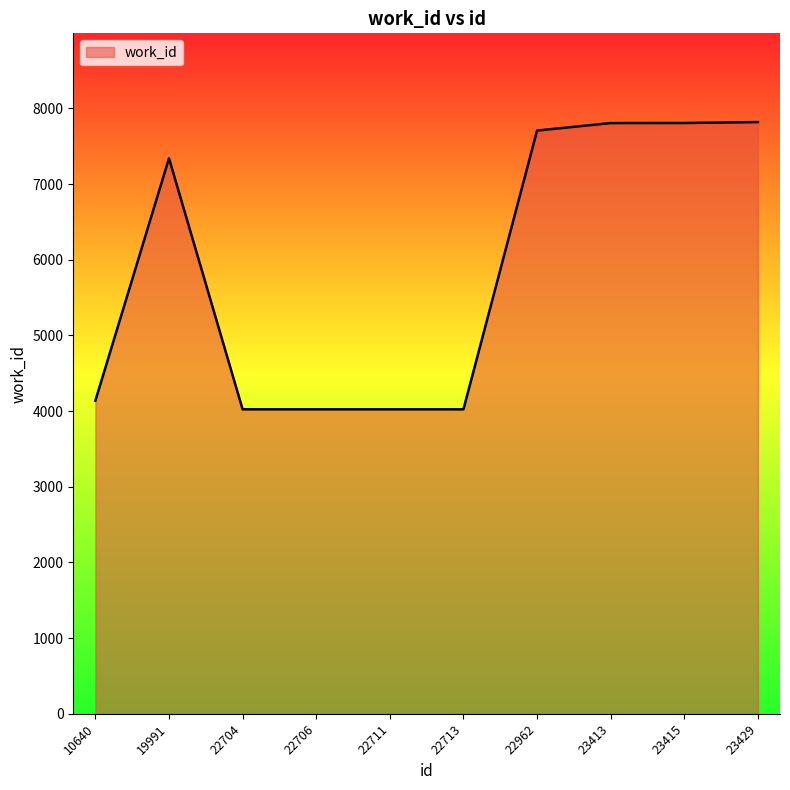

How many lines are shown in the chart?

1